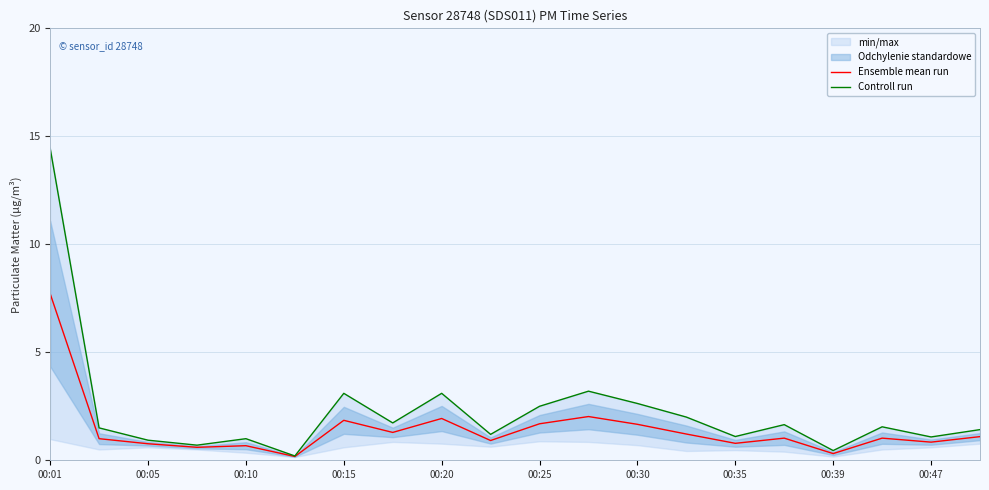

The Ensemble mean run series shows 0.7 at 00:15. True or false?

False